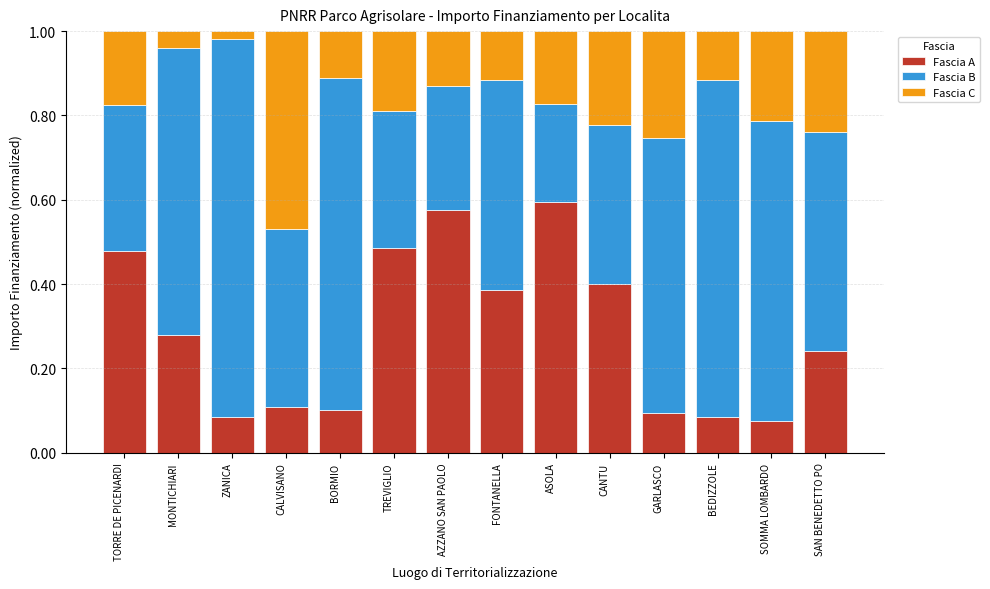

What is the total value across all series at TORRE DE PICENARDI?

1.0